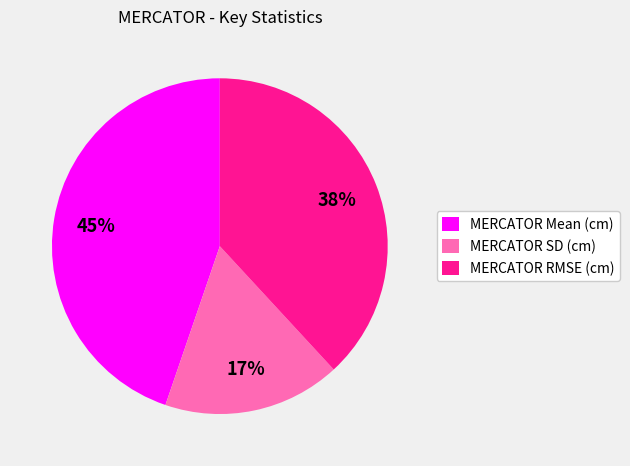

Is it true that MERCATOR Mean (cm) is 45% of the pie?

True